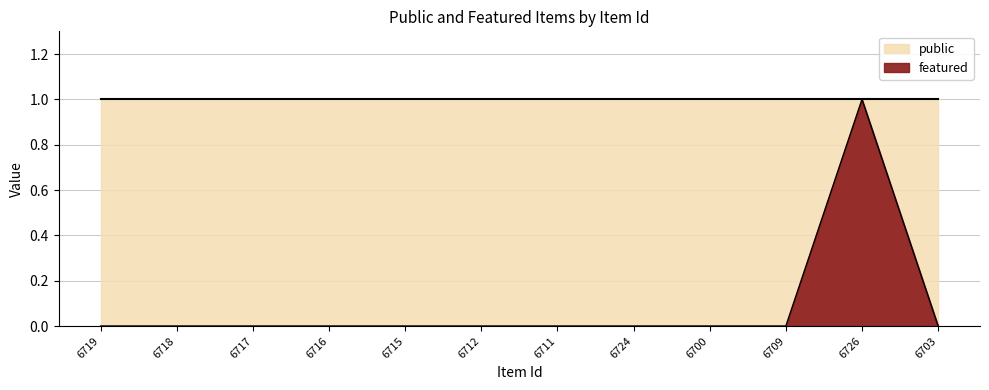

True or false: the data shows 0 at 6711.

True